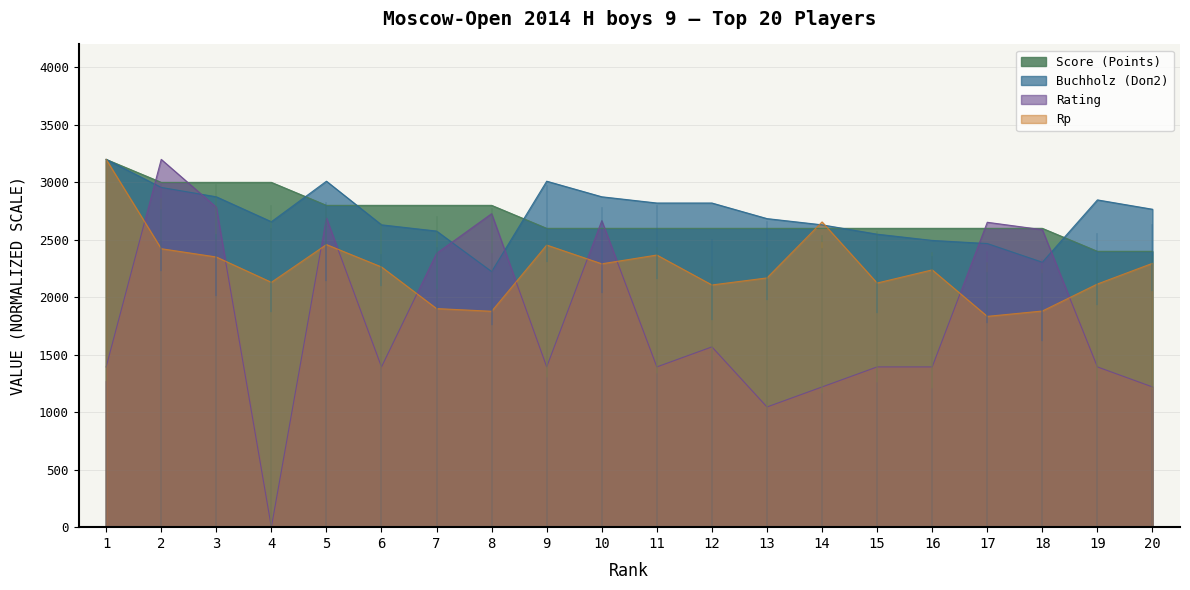

Which series has the largest total across all categories?

Buchholz (Doп2)